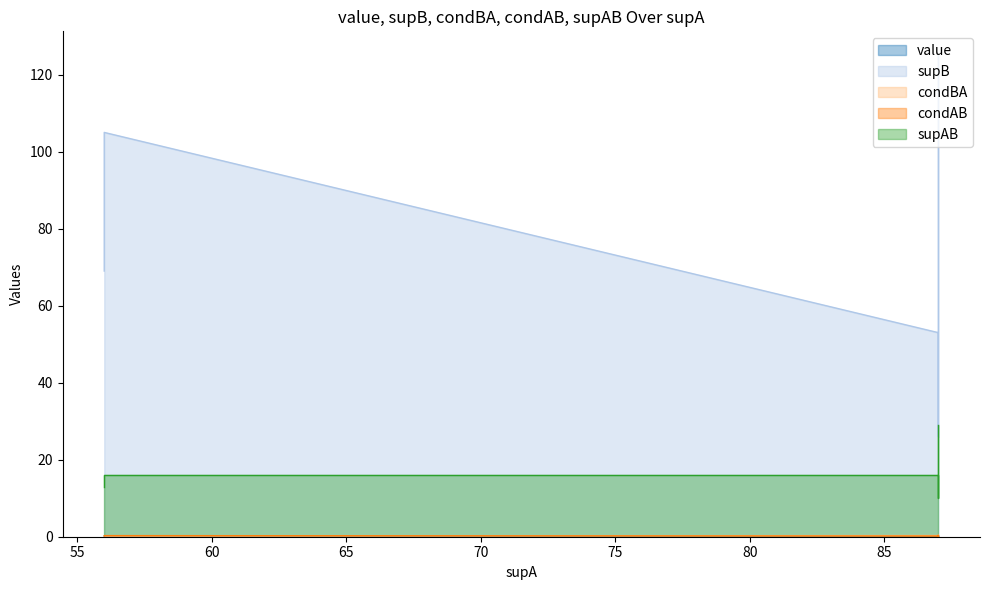

What is the maximum value for supB?

125.0